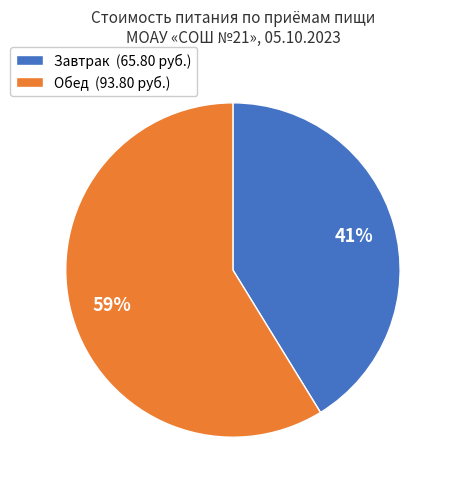

Do Завтрак (65.80 руб.) and Обед (93.80 руб.) together represent more than half of the pie?

Yes